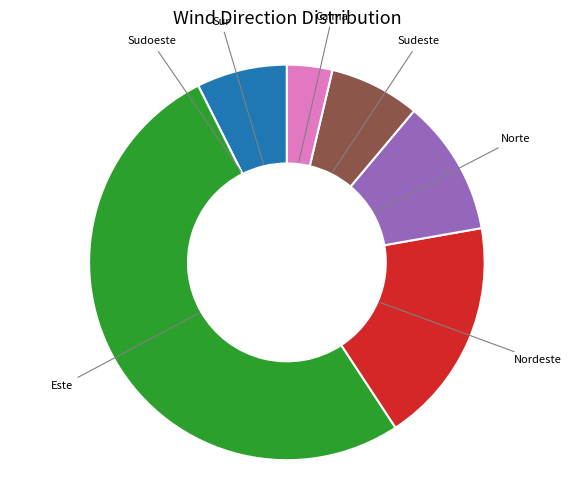

Does any single category account for the majority?

Yes